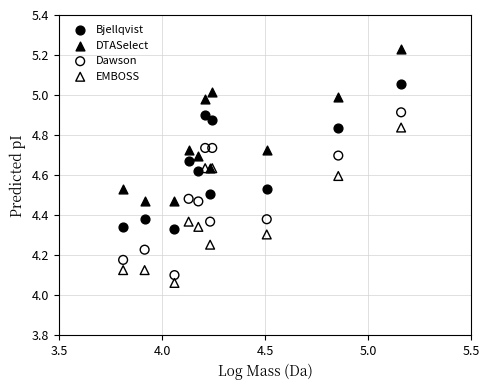

Which series reaches the maximum Y coordinate?

DTASelect